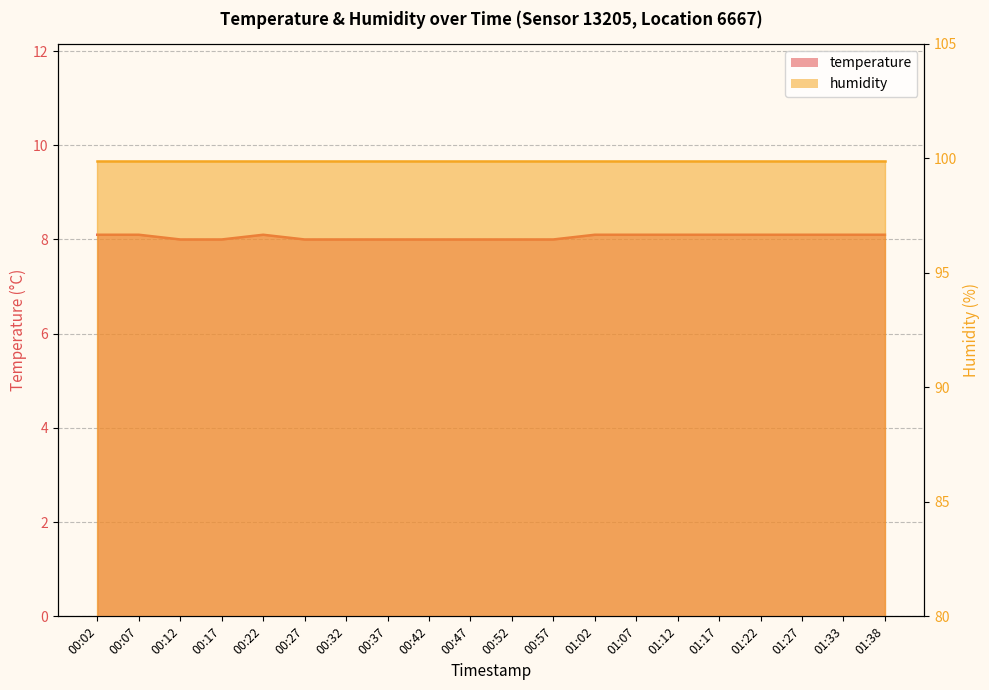

True or false: the data shows 8.0 at 00:42.

True